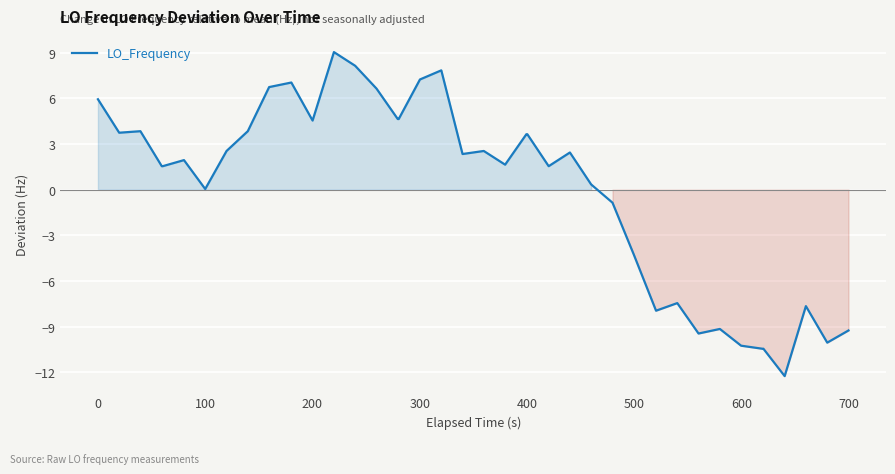

What is the difference between the maximum and minimum values?

21.3